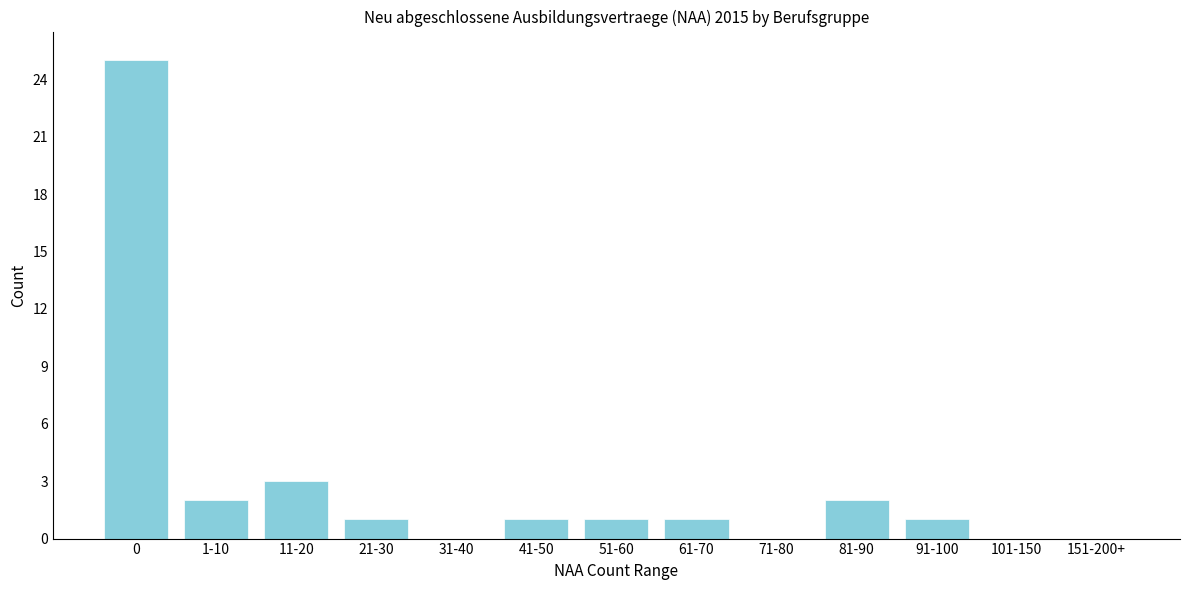

Reading right to left, extract all data points from this chart.

151-200+=0	101-150=0	91-100=1	81-90=2	71-80=0	61-70=1	51-60=1	41-50=1	31-40=0	21-30=1	11-20=3	1-10=2	0=25